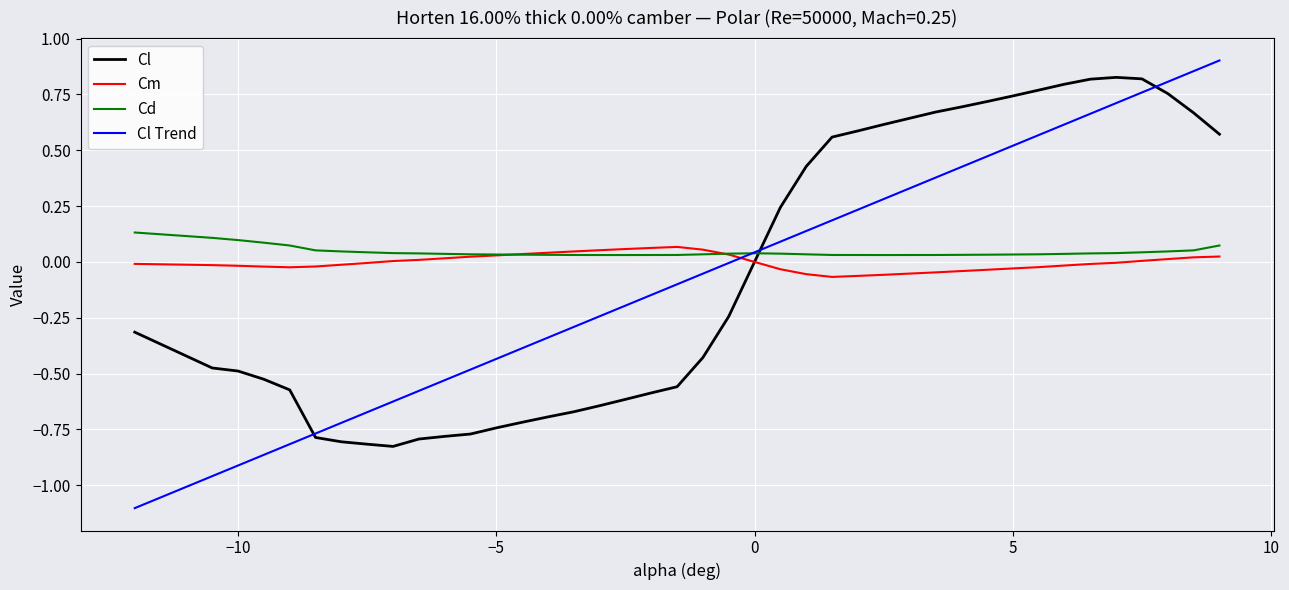

Which series ends up on top after the final intersection of Cl Trend and Cd?

Cl Trend